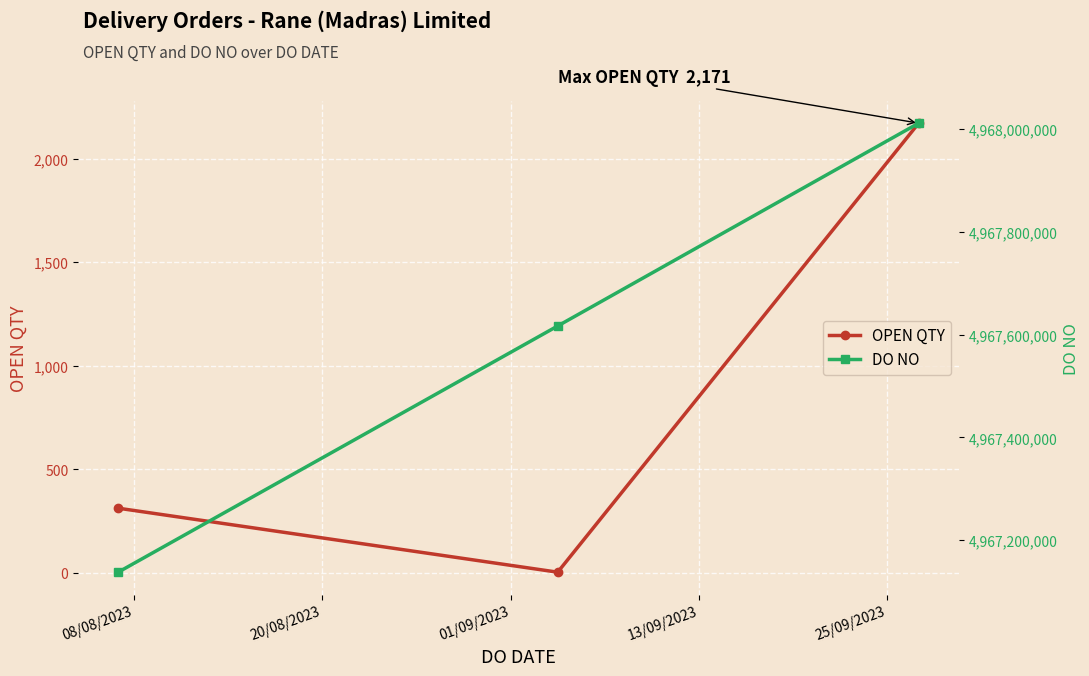

What is the maximum value for OPEN QTY?

2171